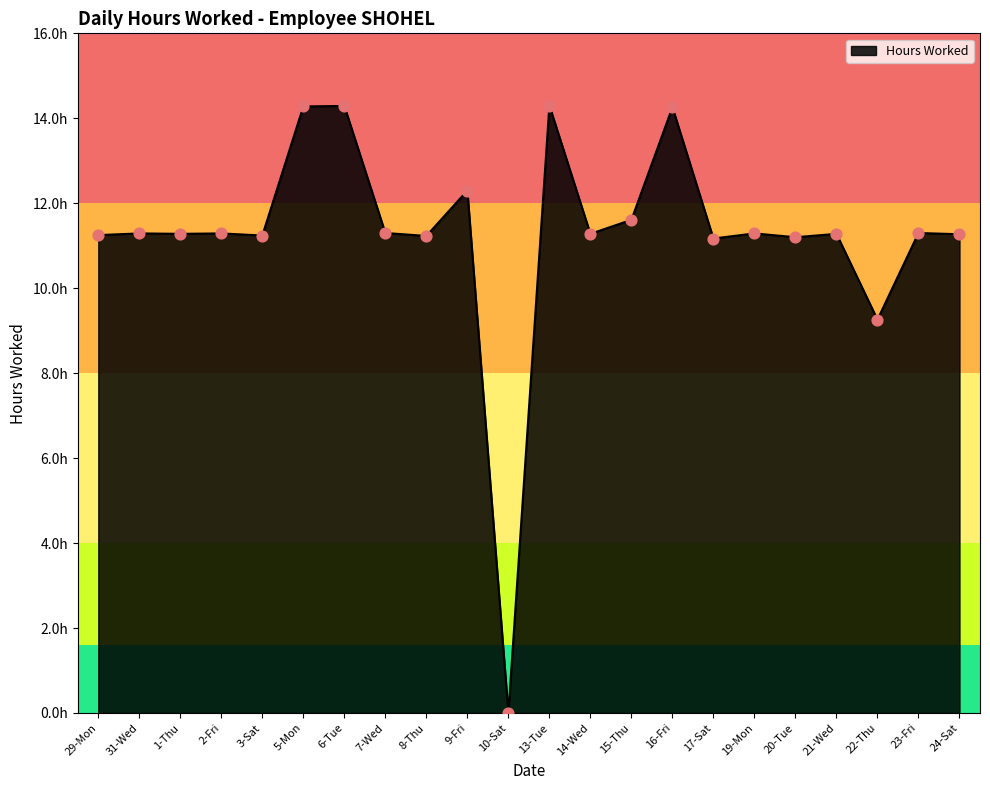

Approximately how many times larger is the value at 22-Thu compared to 29-Mon?

0.8